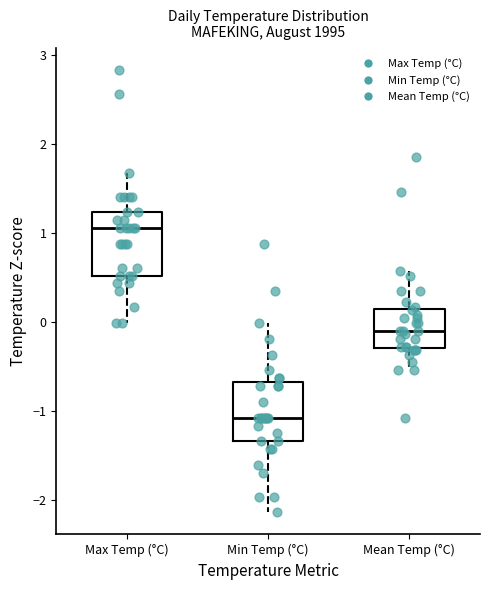

Reading left to right, transcribe this box plot: for each box, give where its median line is, the range the box spans, and where its two whiskers end, as read against the y-axis. The values are not printed on the chart, so give them approximately, as read against the axis.

Max Temp (°C): median 1.0, box 0.5 to 1.2, whiskers 0.0 to 1.7
Min Temp (°C): median -1.1, box -1.3 to -0.7, whiskers -2.1 to 0.0
Mean Temp (°C): median -0.1, box -0.3 to 0.1, whiskers -0.5 to 0.6